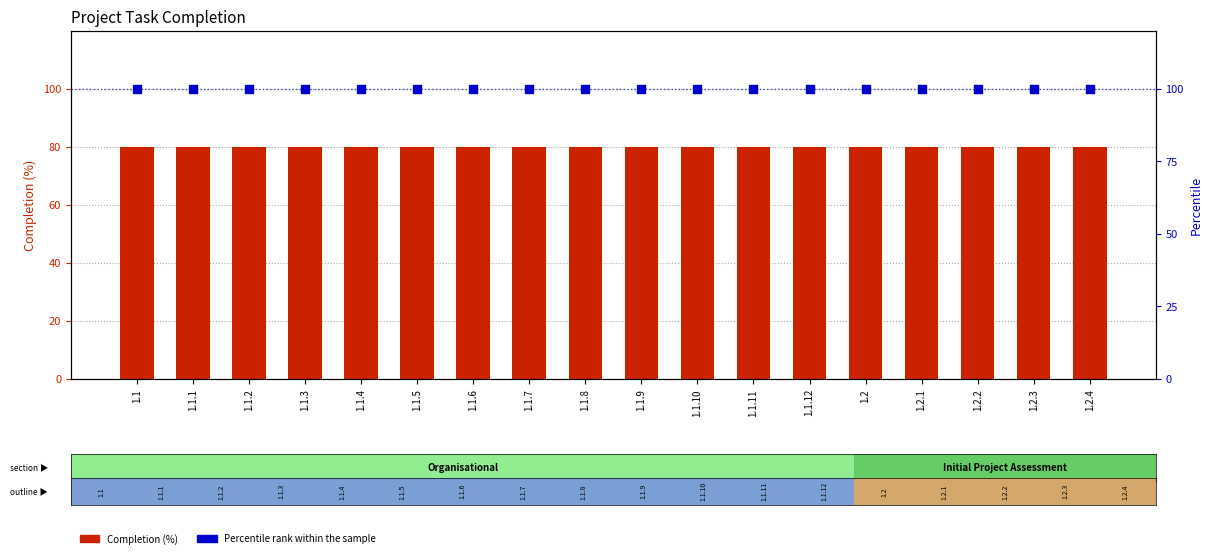

Which series reaches the minimum Y coordinate?

Completion (%)